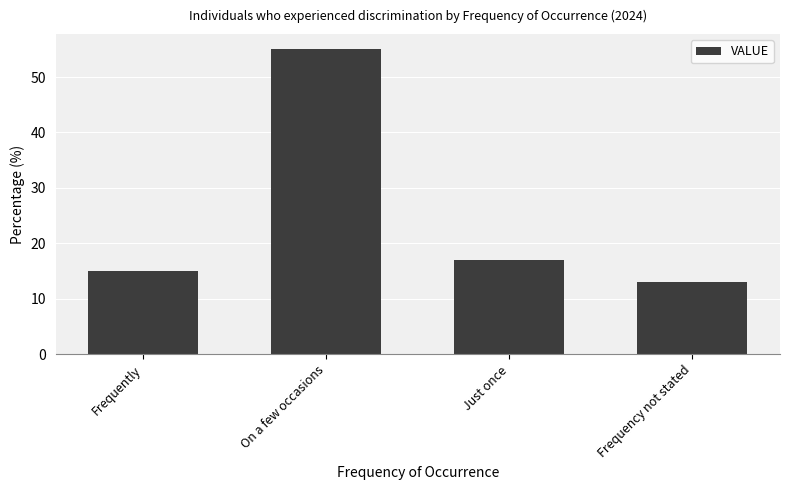

What is the value of the 4th bar from the left?

13